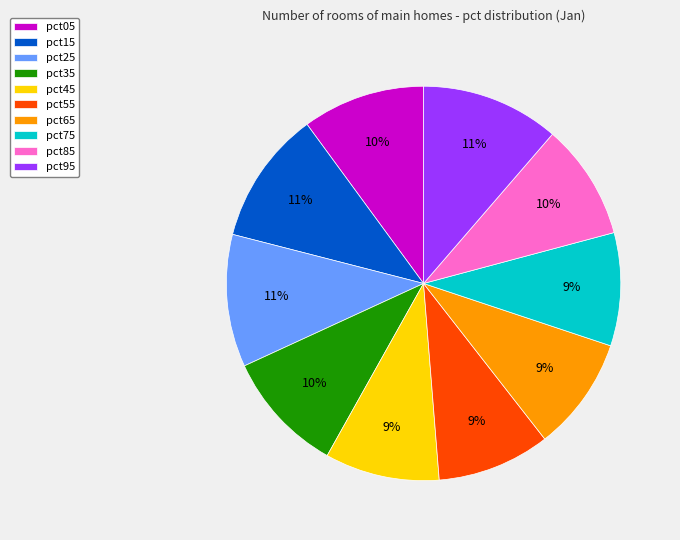

To the nearest percent, what percentage of the pie is pct35?

10%